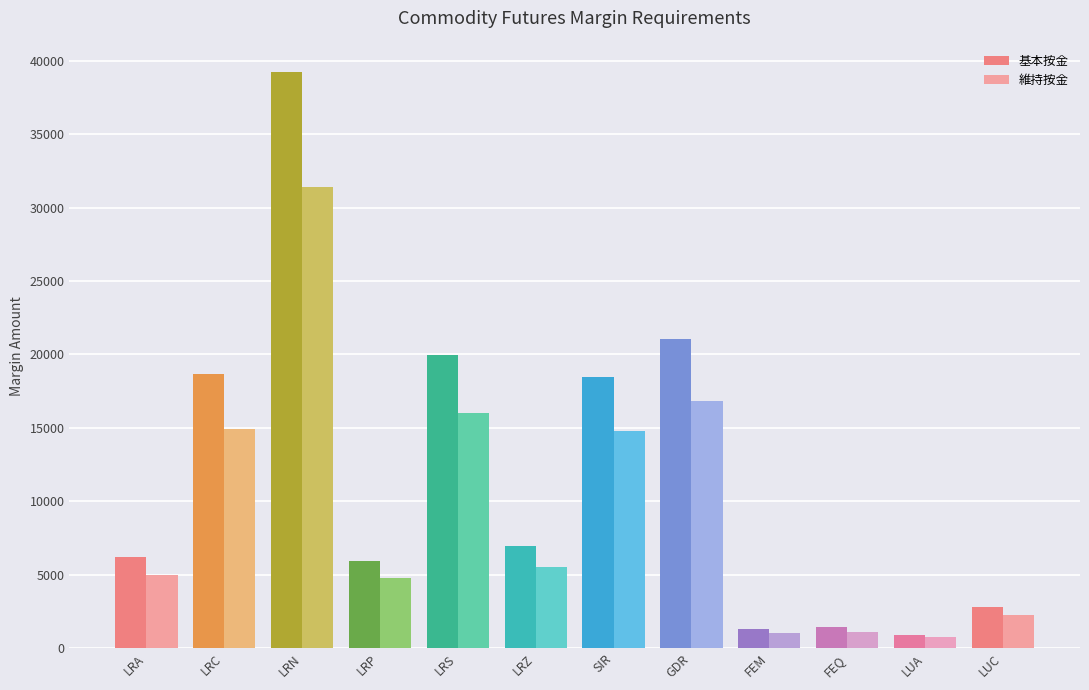

What is the difference between the highest and lowest values at LUA?

184